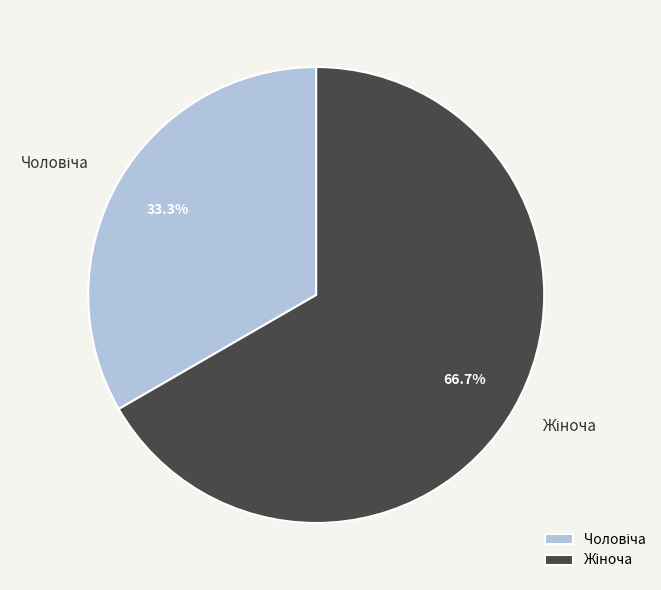

Does any single category account for the majority?

Yes